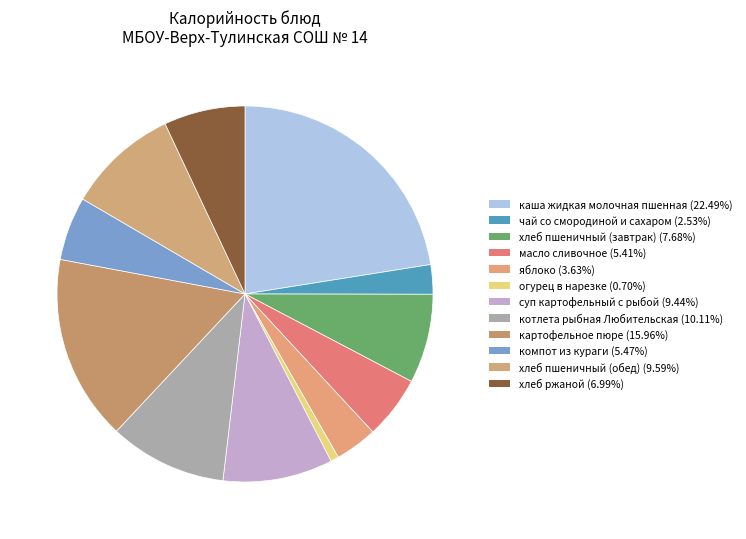

What portion of the pie excludes котлета рыбная Любительская?

89.9%